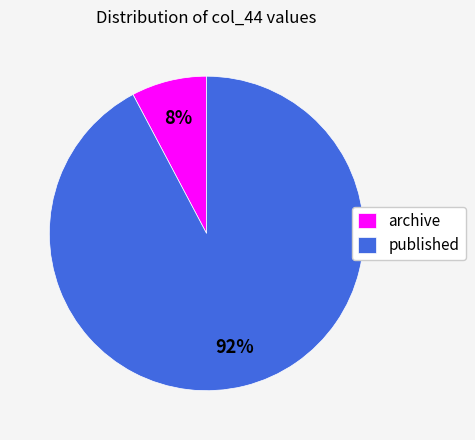

Is it true that published is 83% of the pie?

False